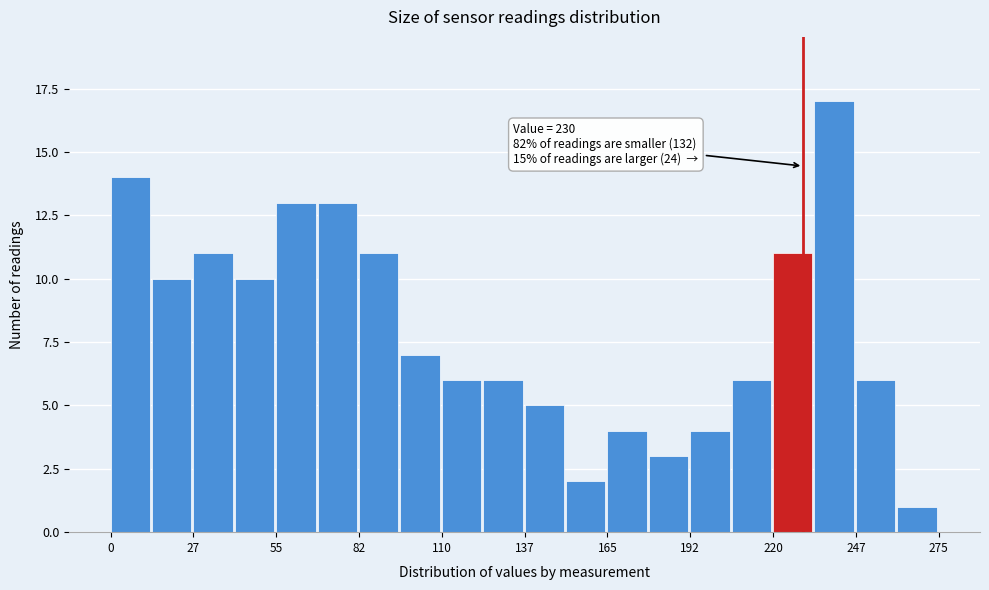

Around what value on the x-axis is the tallest bar? Give the approximate position of its centre, as read against the axis.

240